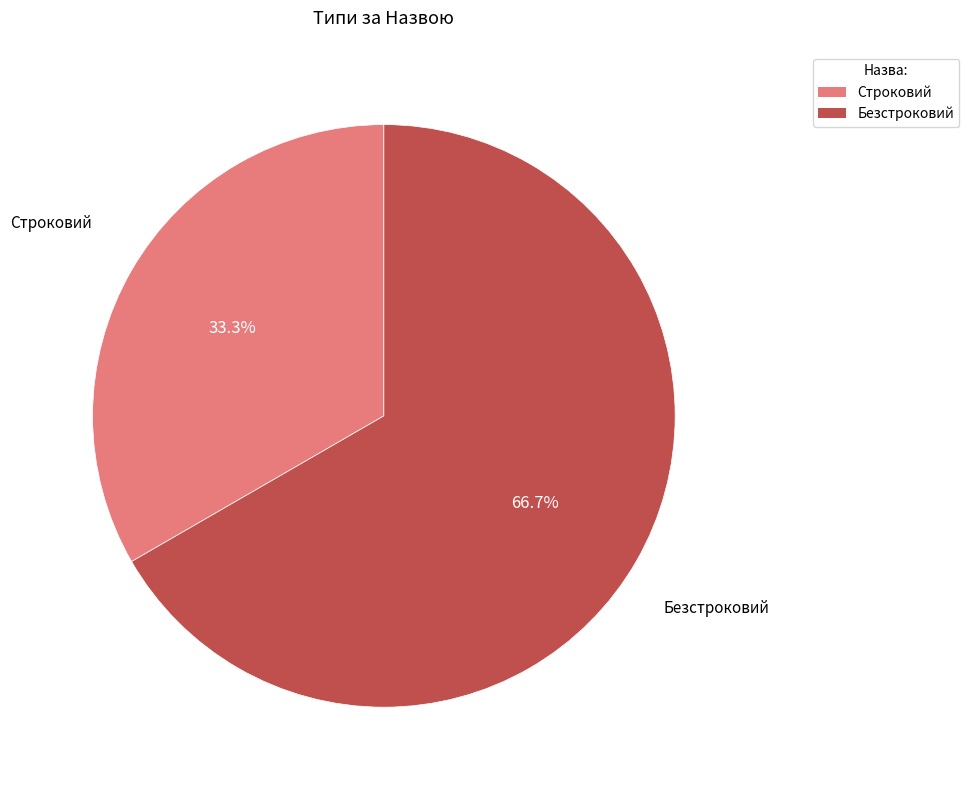

Count the number of slices in the pie.

2